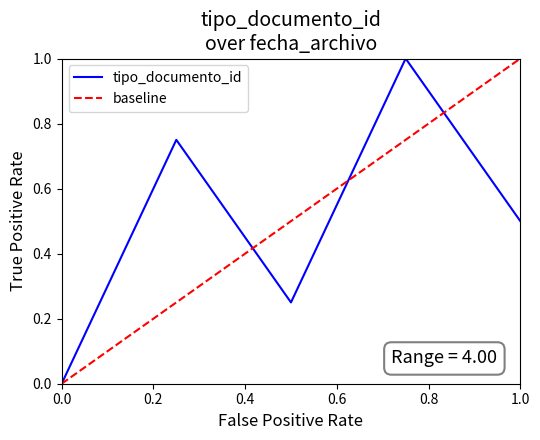

The value of tipo_documento_id at 0.0 is 0.5. True or false?

False